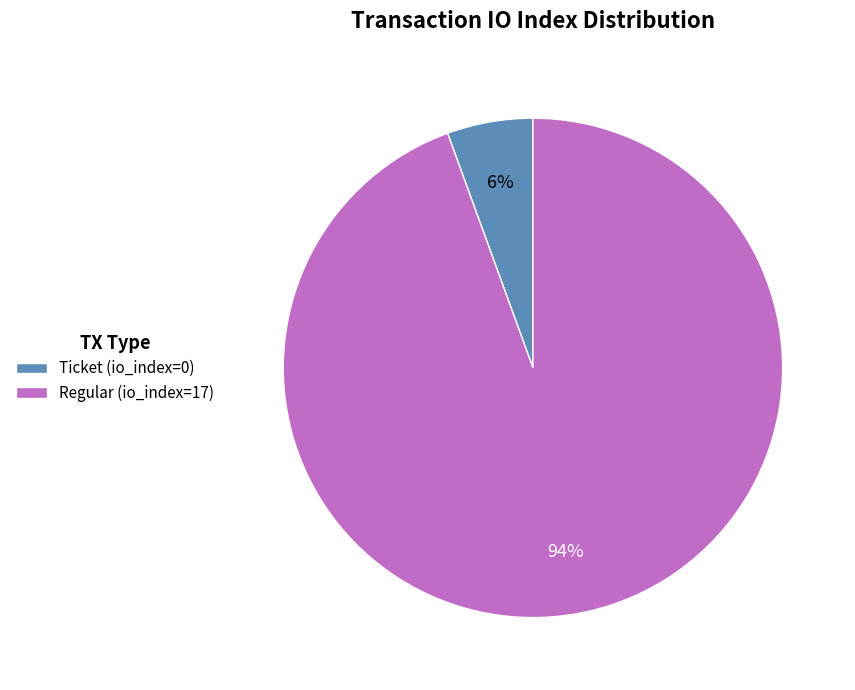

What is the largest slice in the pie chart?

Regular (io_index=17)